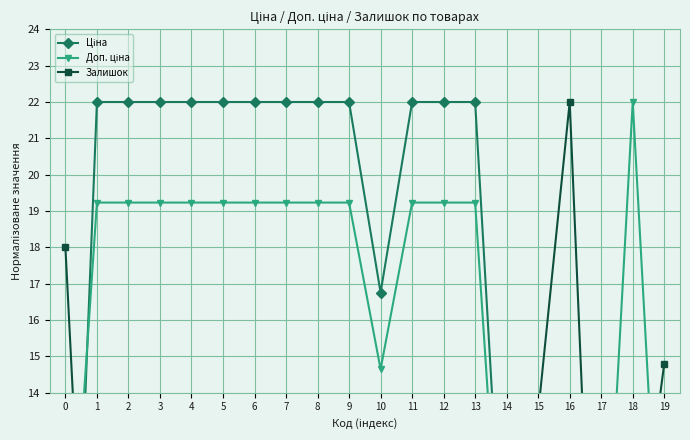

What is the sum of all Залишок values?

92.1